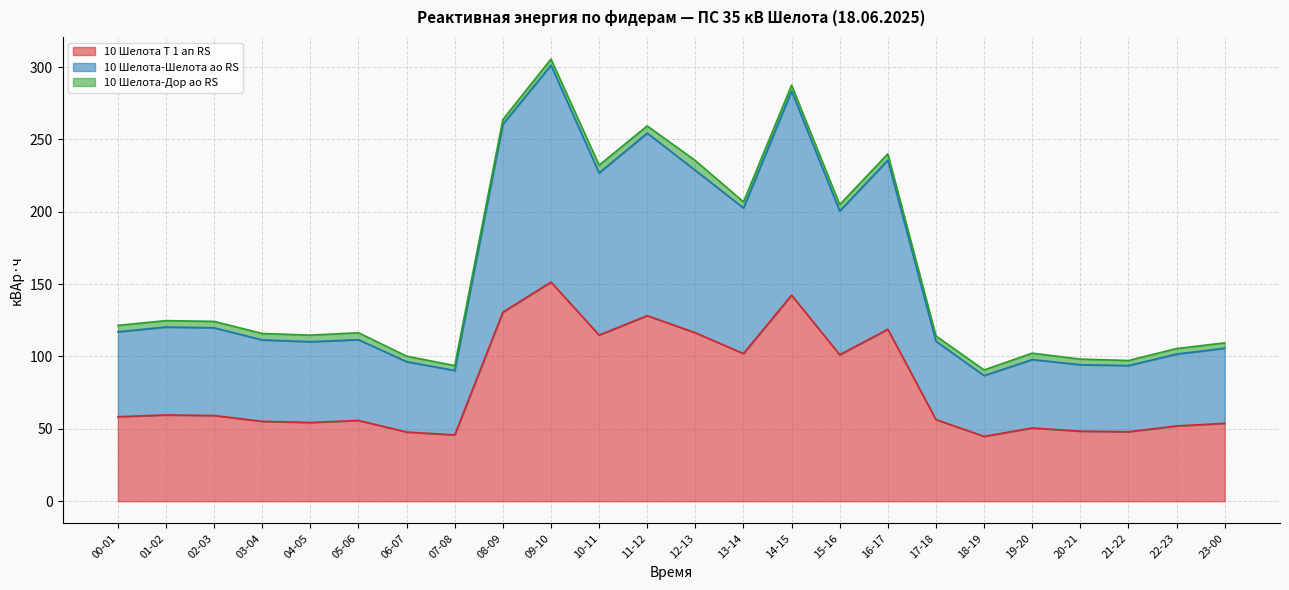

At which label does 10 Шелота Т 1 ап RS reach its peak?

09-10